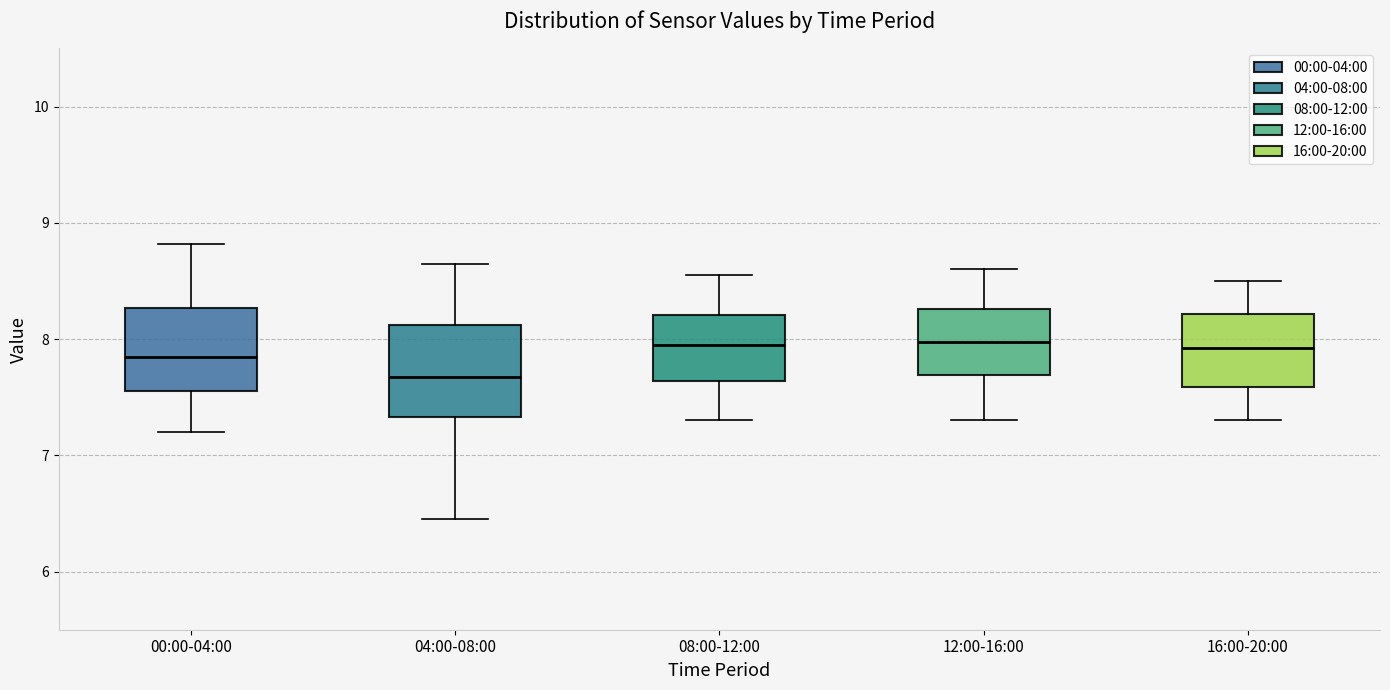

Which box's median line is the lowest?

04:00-08:00